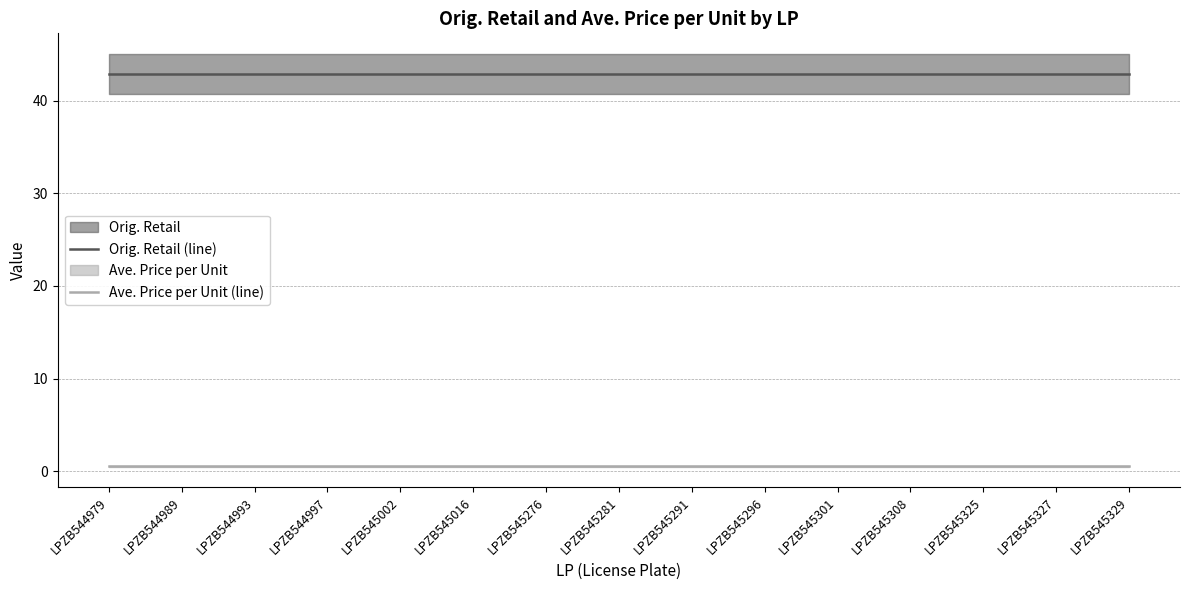

Is the value of Ave. Price per Unit (line) at LPZB545301 greater than the value of Orig. Retail (line) at LPZB545329?

No